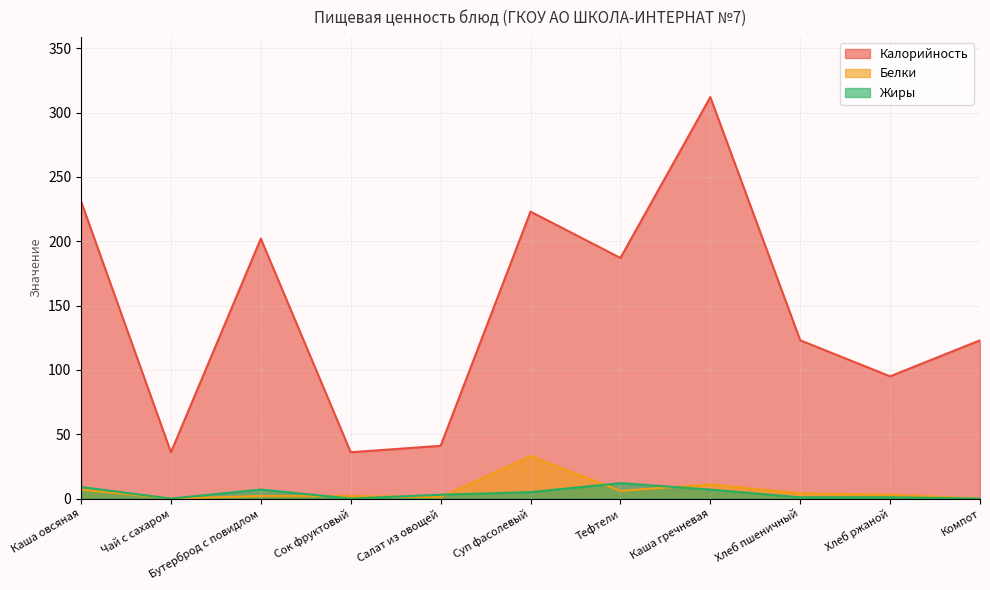

True or false: Белки has a value of 4 at Хлеб пшеничный.

True